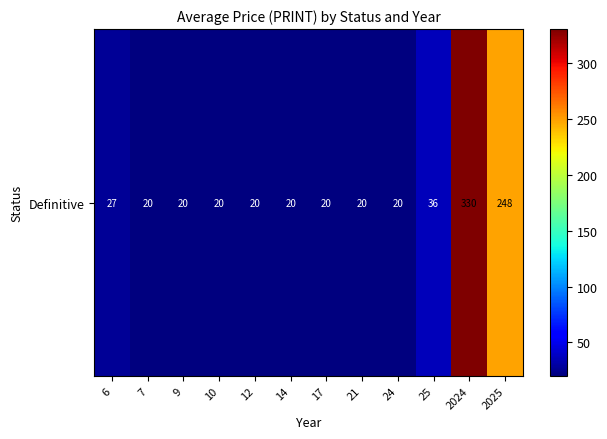

Reading left to right, list all the values displayed in this chart.

26.7	20.0	20.0	20.0	20.0	20.0	20.0	20.0	20.0	36.0	330.0	248.3